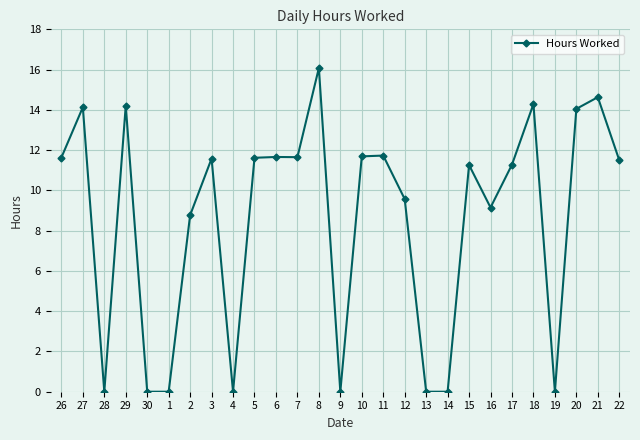

What is the sum of all values?

230.5